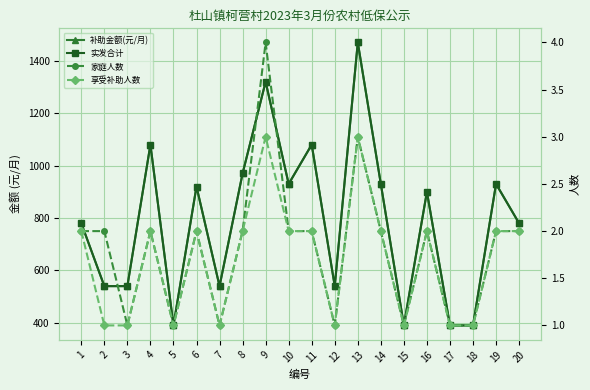

Which category has the lowest value in the 补助金额(元/月) series?

5